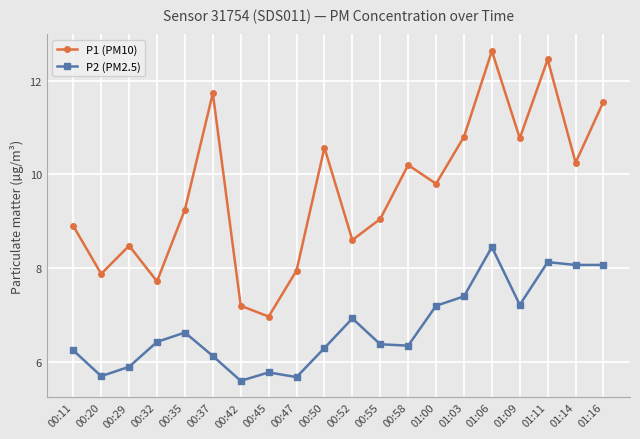

True or false: P1 (PM10) and P2 (PM2.5) intersect in this chart.

False